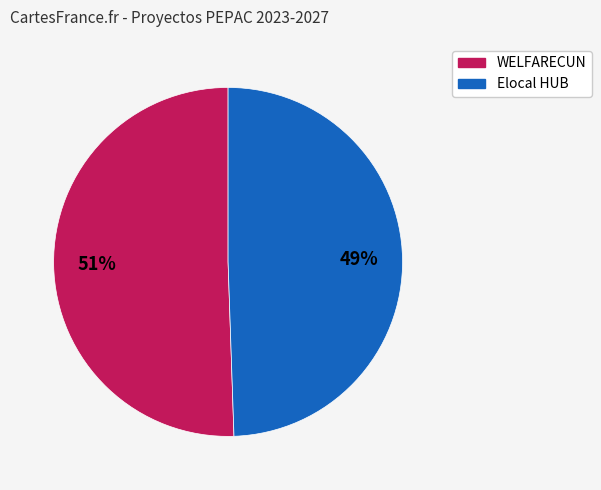

To the nearest percent, what is the average slice percentage?

50%